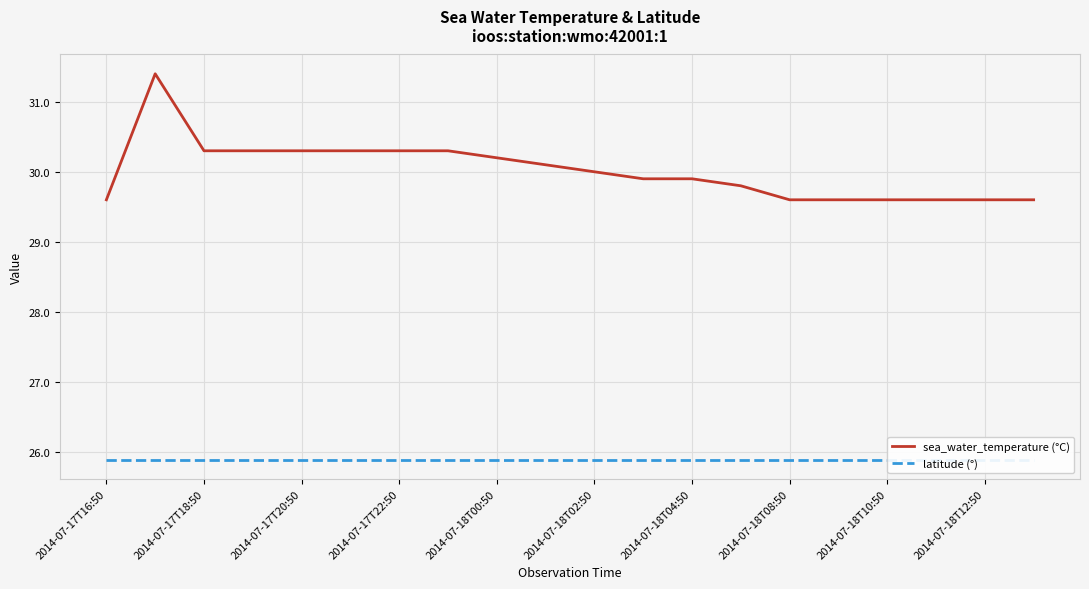

True or false: sea_water_temperature (°C) has a value of 29.6 at 2014-07-18T08:50.

True